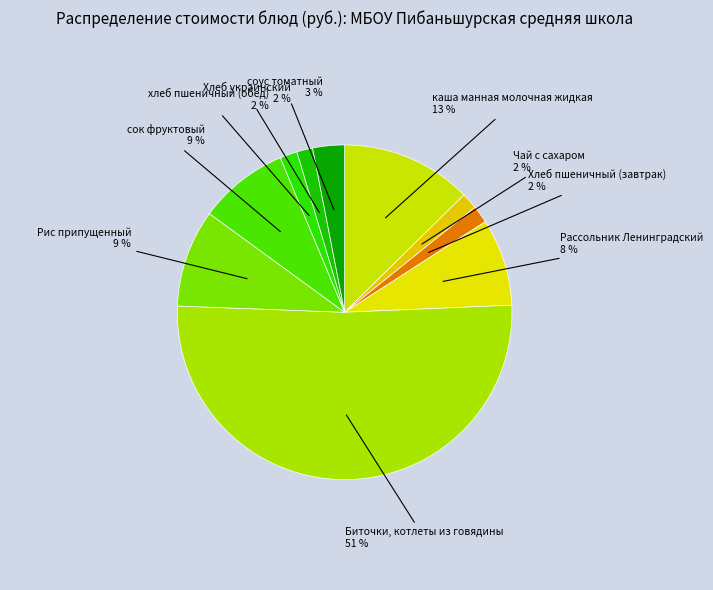

Do хлеб пшеничный (обед) and Хлеб украинский together represent more than half of the pie?

No